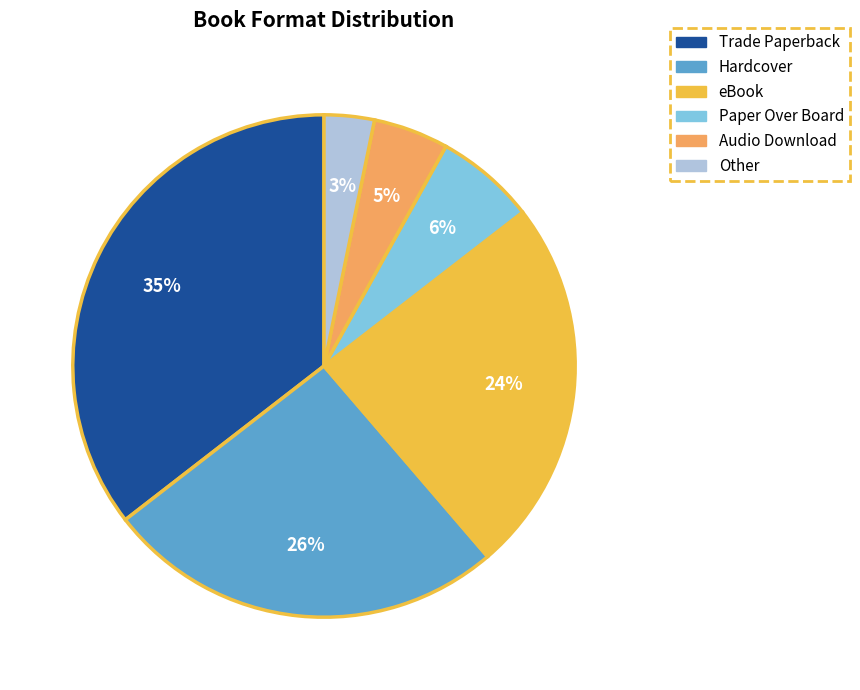

Approximately how many times larger is the value at Hardcover compared to Trade Paperback?

0.7